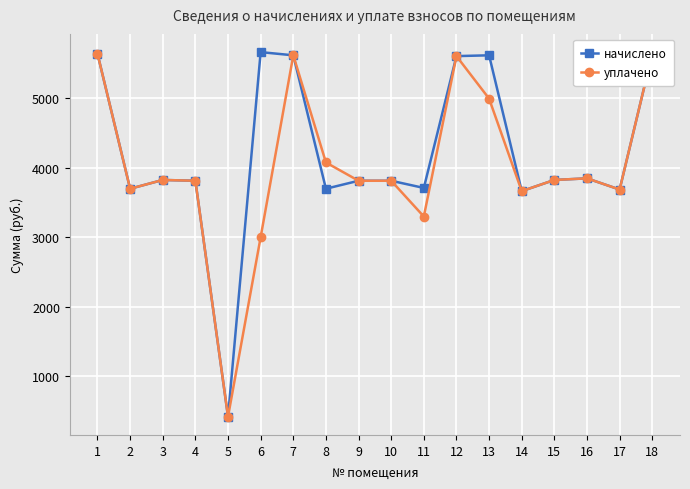

Is the value of уплачено at 6 greater than the value of начислено at 2?

No